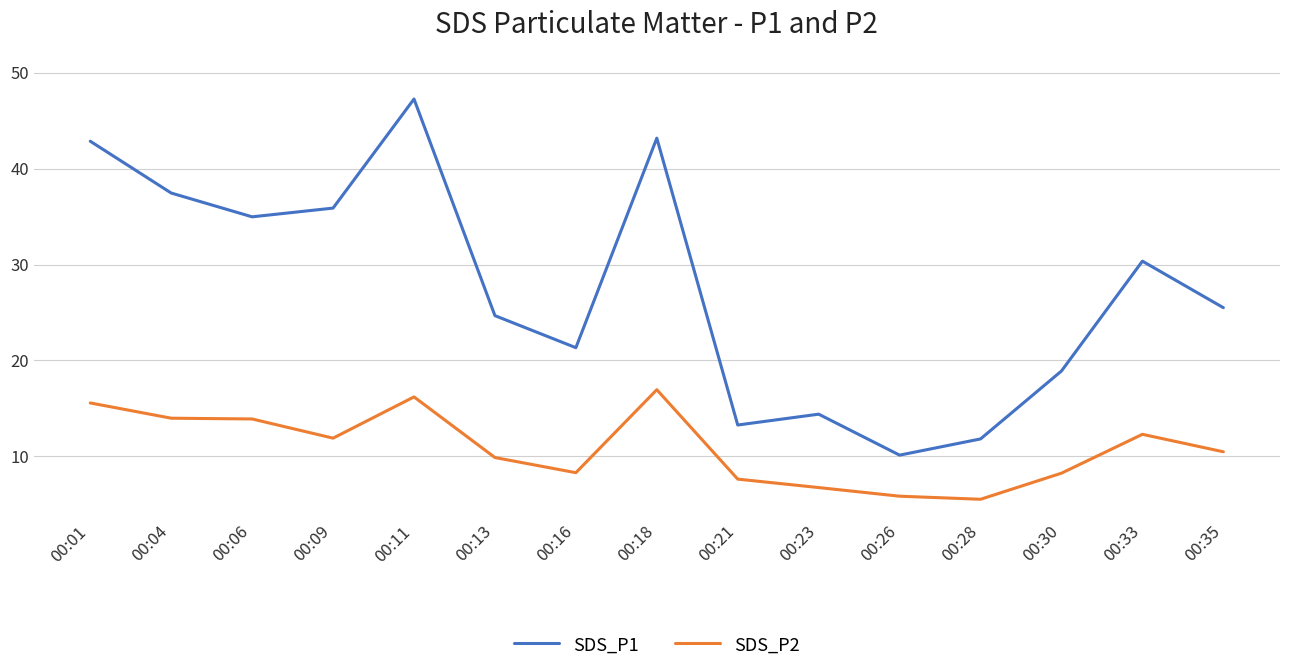

Rank the series by their average value, from highest to lowest.

SDS_P1, SDS_P2